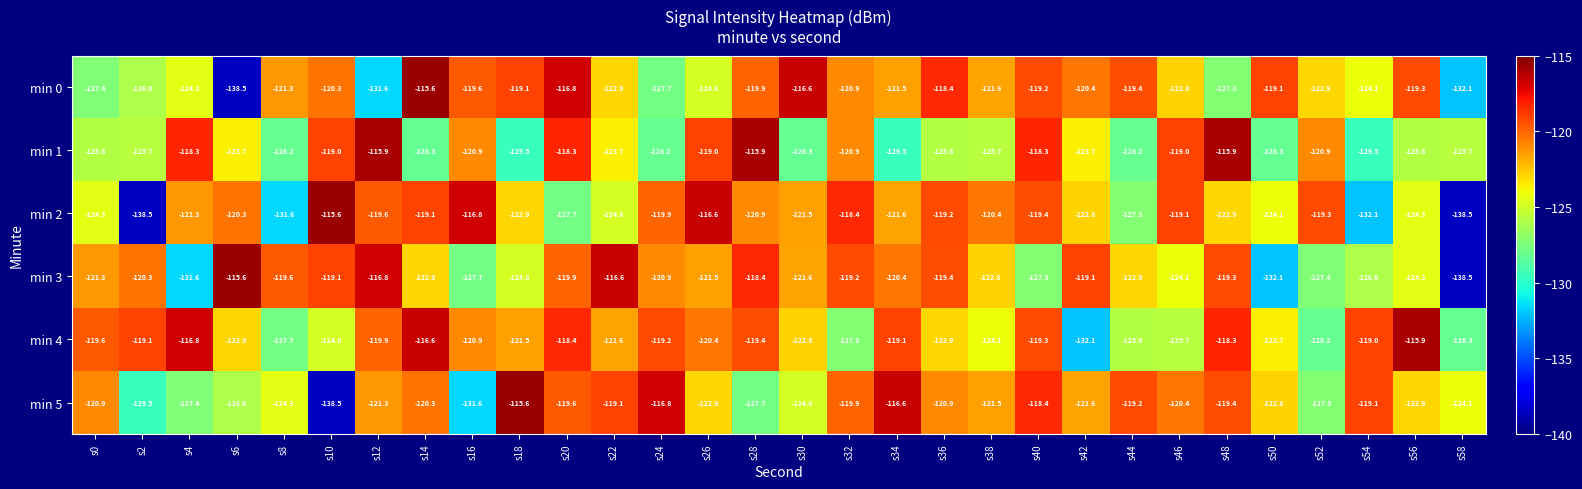

Read the min 1 value at s38.

-125.7